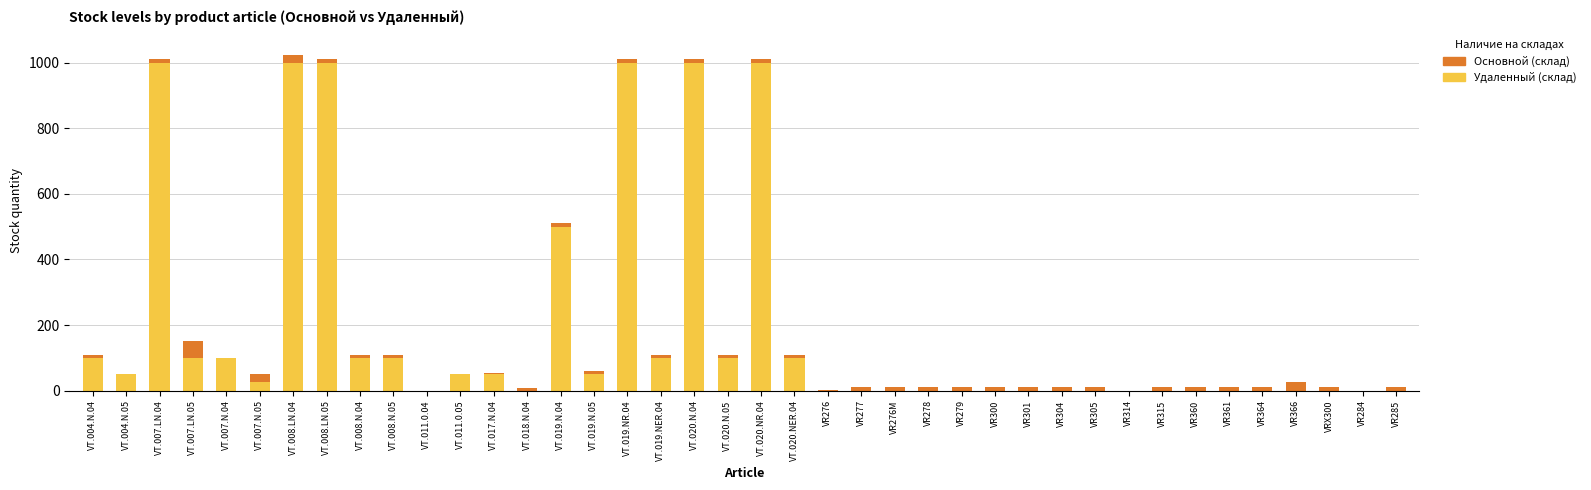

How many distinct data groups are displayed?

2